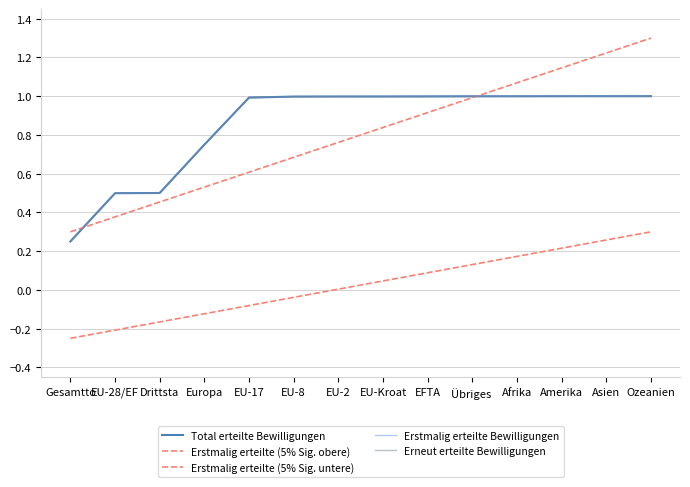

How many lines are shown in the chart?

5